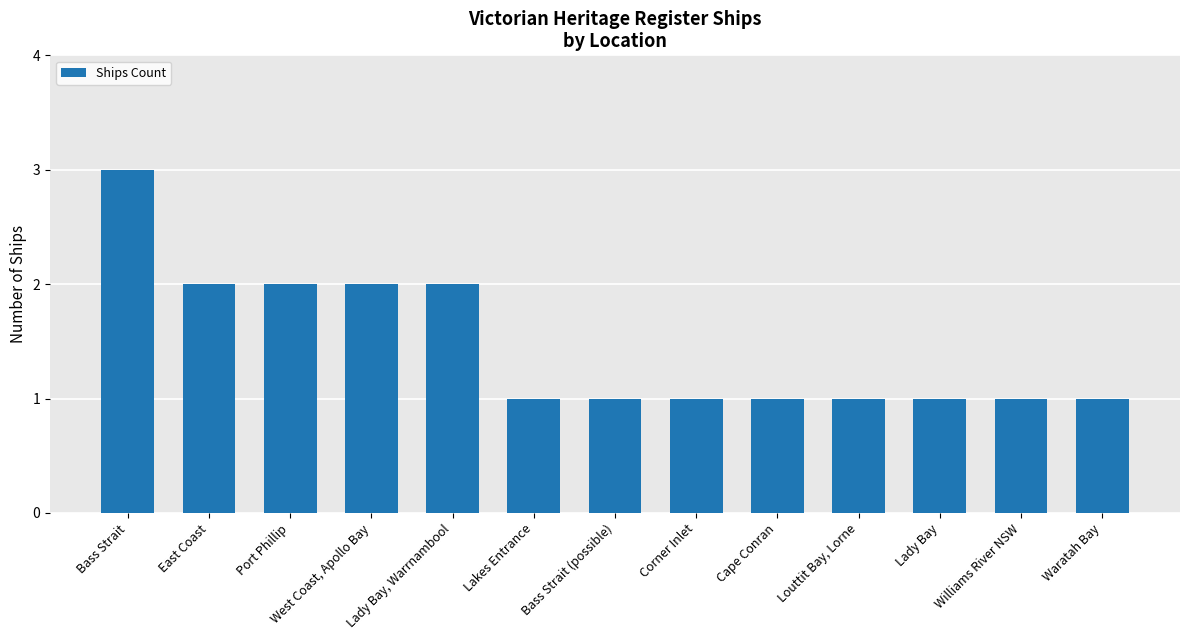

What is the label of the 3rd bar from the right?

Lady Bay